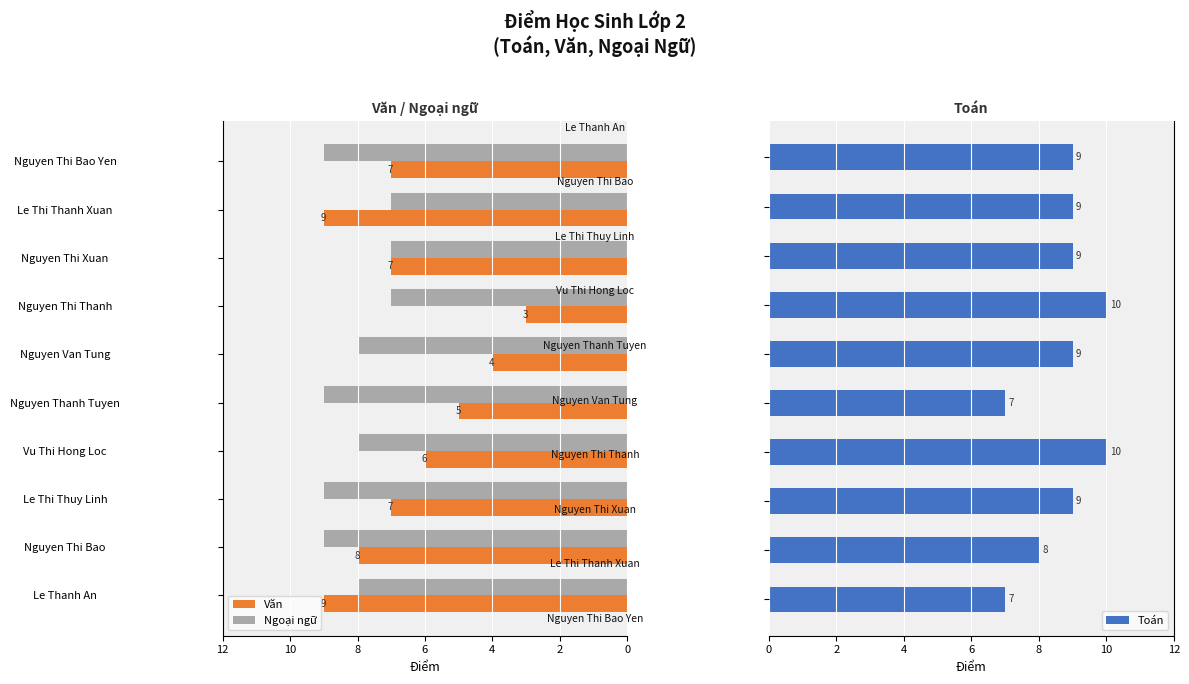

Is it true that Văn equals 2 at Le Thi Thuy Linh?

False